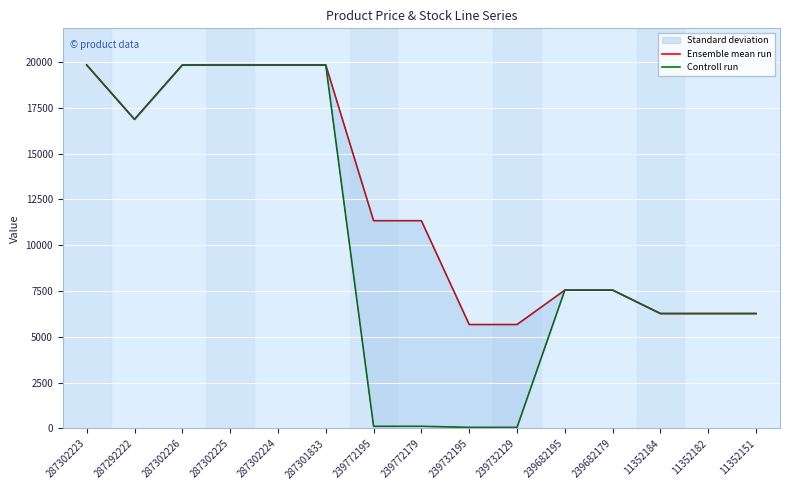

What position from the left is 287302223?

1